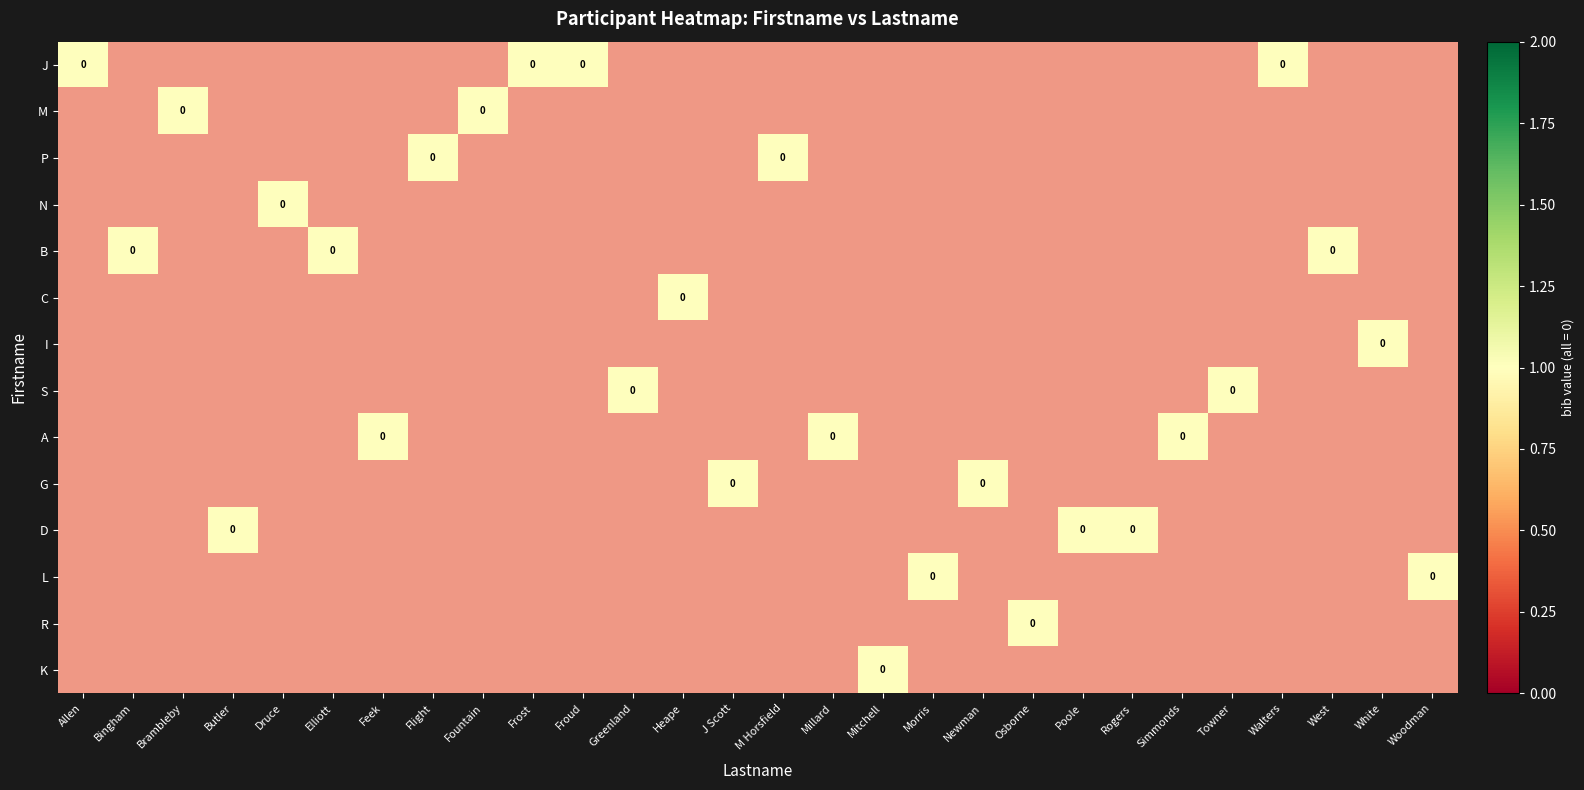

How many distinct data groups are displayed?

14